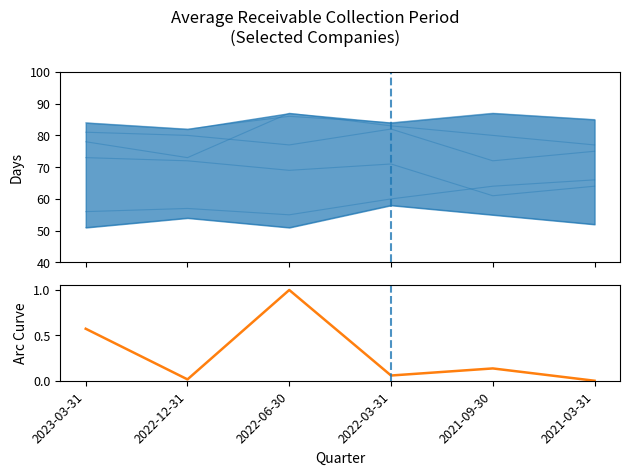

Is it true that Johnson Controls equals 85 at 2021-03-31?

True